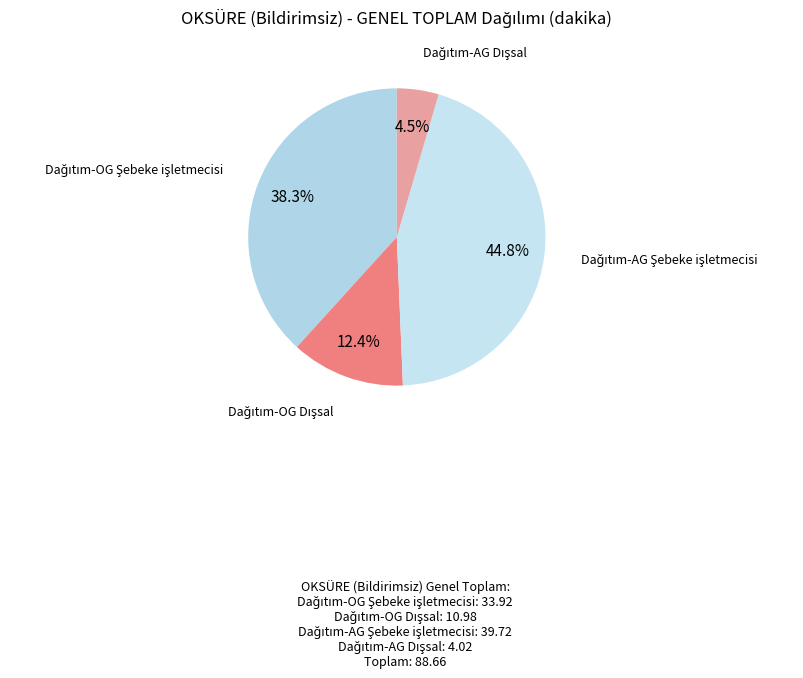

Is there a majority slice in this chart?

No